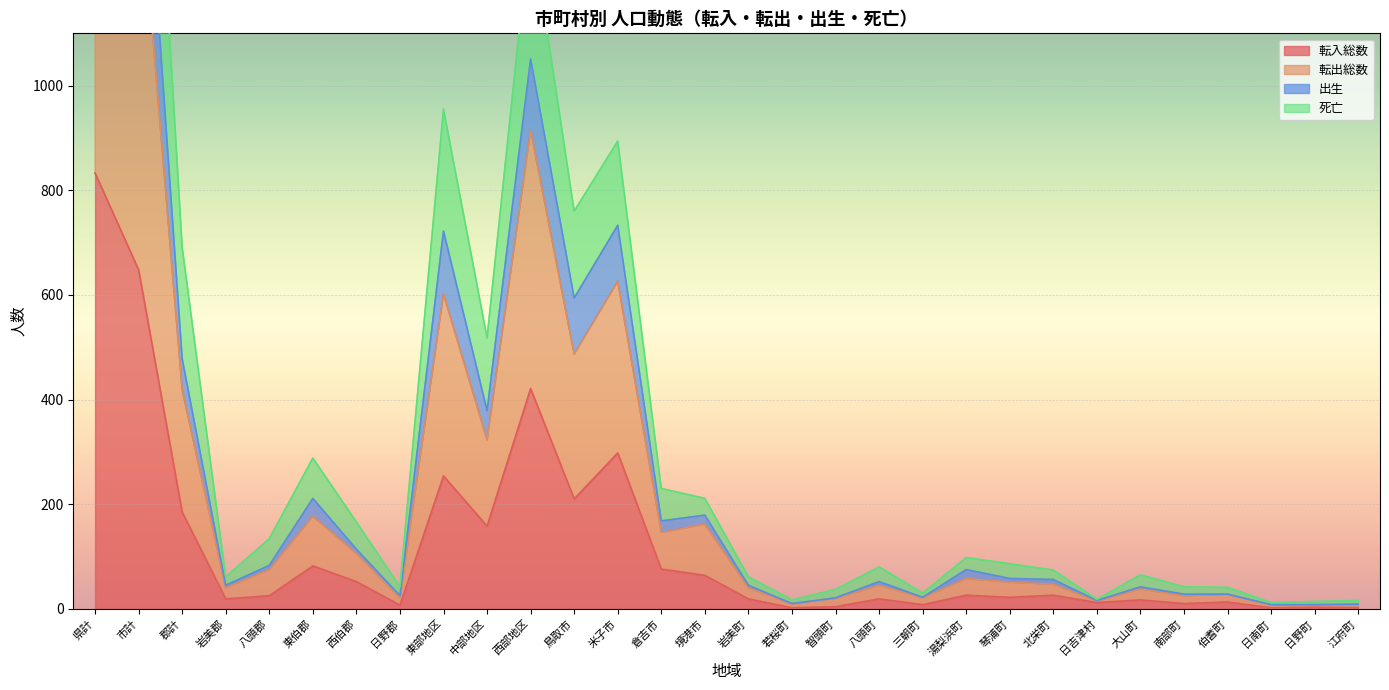

How many values in the 転入総数 series exceed 25?

14